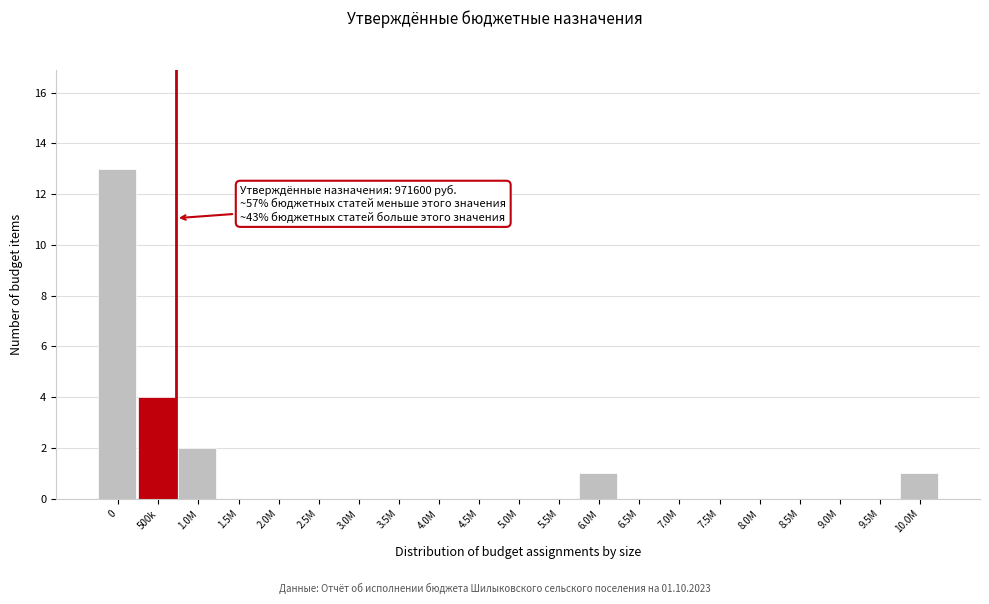

Reading left to right, extract all data points from this chart.

0=13	500k=4	1.0M=2	1.5M=0	2.0M=0	2.5M=0	3.0M=0	3.5M=0	4.0M=0	4.5M=0	5.0M=0	5.5M=0	6.0M=1	6.5M=0	7.0M=0	7.5M=0	8.0M=0	8.5M=0	9.0M=0	9.5M=0	10.0M=1